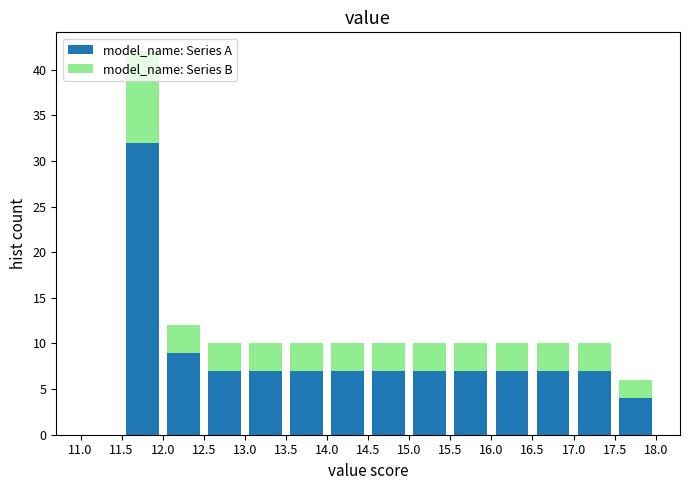

Reading left to right, transcribe this chart: for each stacked bar, give the range it covers on the x-axis and its total height. The values are not printed on the chart, so give them approximately, as read against the axis.

11.0 to 11.5: 0
11.5 to 12.0: 42
12.0 to 12.5: 12
12.5 to 13.0: 10
13.0 to 13.5: 10
13.5 to 14.0: 10
14.0 to 14.5: 10
14.5 to 15.0: 10
15.0 to 15.5: 10
15.5 to 16.0: 10
16.0 to 16.5: 10
16.5 to 17.0: 10
17.0 to 17.5: 10
17.5 to 18.0: 6